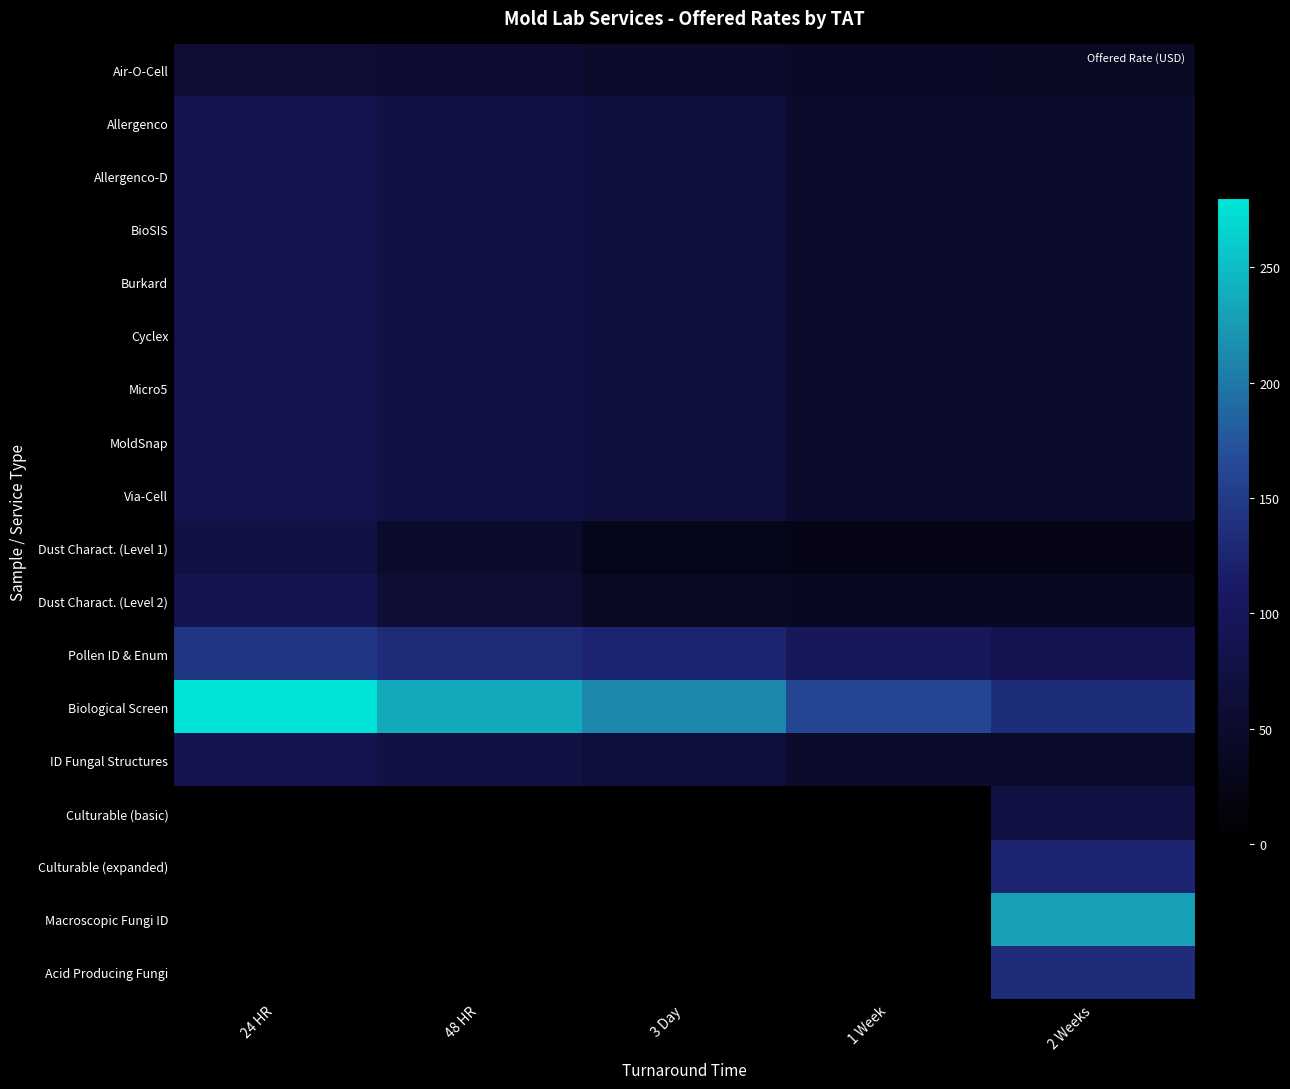

At 2 Weeks, list the series in order from smallest to largest.

Dust Charact. (Level 1), Dust Charact. (Level 2), Air-O-Cell, ID Fungal Structures, Allergenco, Allergenco-D, BioSIS, Burkard, Cyclex, Micro5, MoldSnap, Via-Cell, Culturable (basic), Pollen ID & Enum, Culturable (expanded), Acid Producing Fungi, Biological Screen, Macroscopic Fungi ID